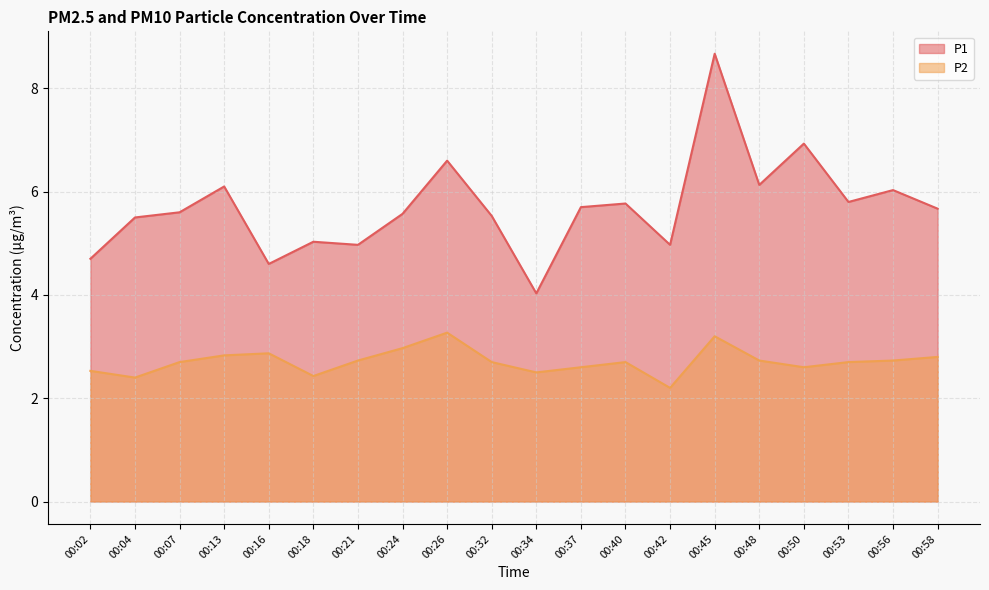

At 00:50, list the series in order from smallest to largest.

P2, P1